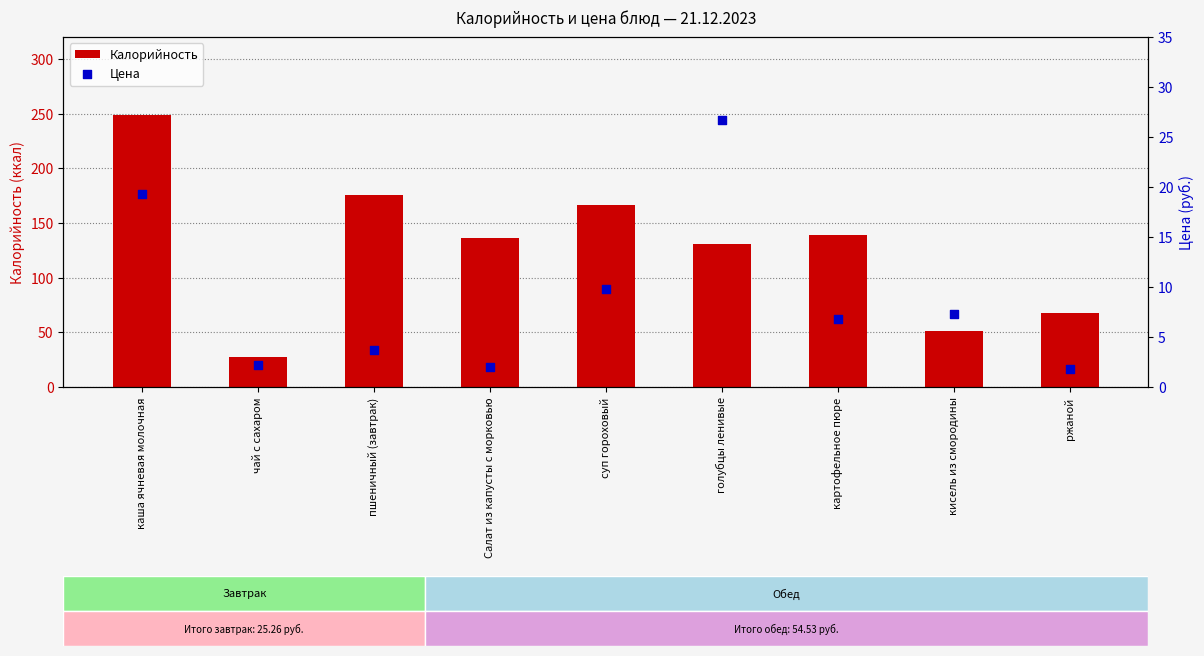

Which series reaches the maximum Y coordinate?

Калорийность